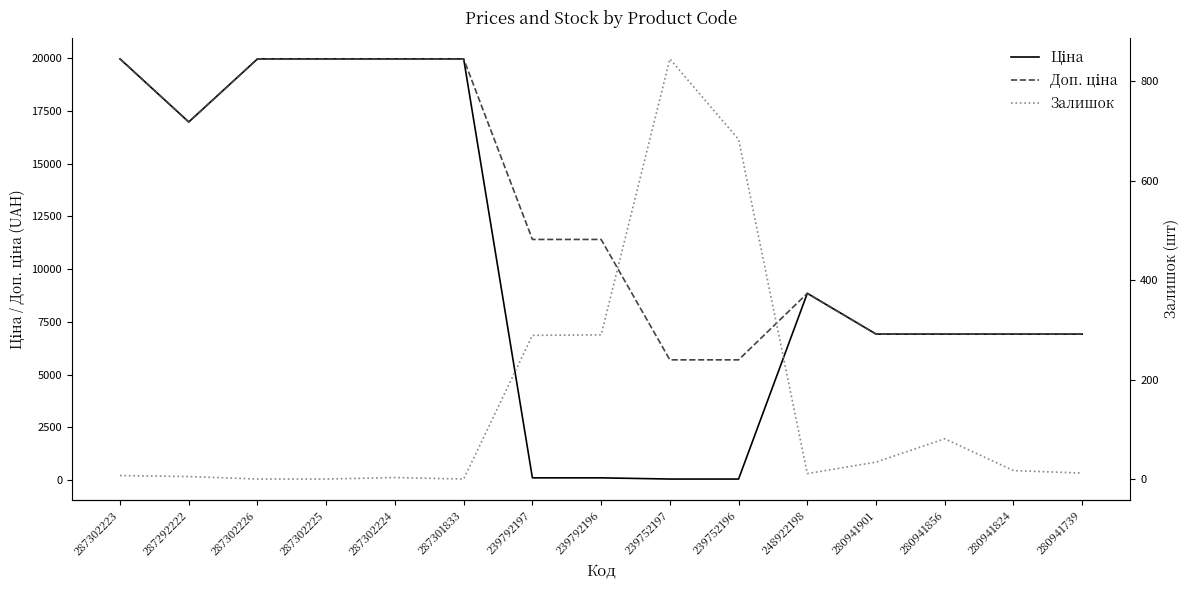

True or false: Залишок has more than 2 interior local peaks.

True